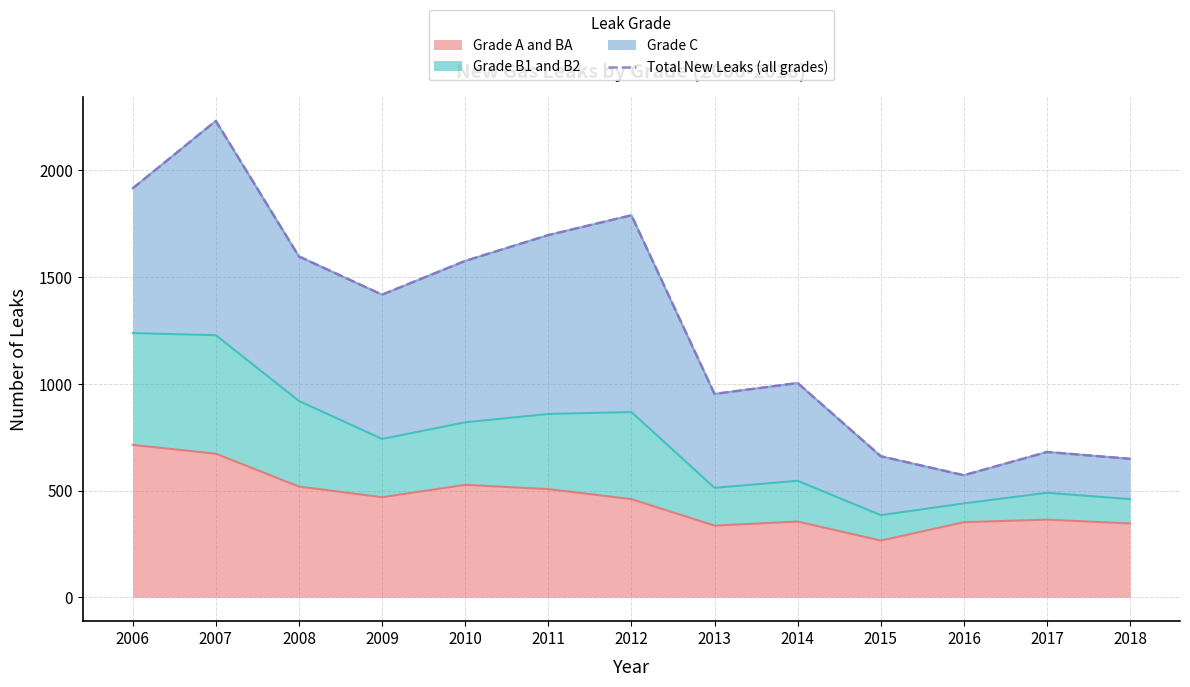

Between 2010 and 2013, which is larger?

2010